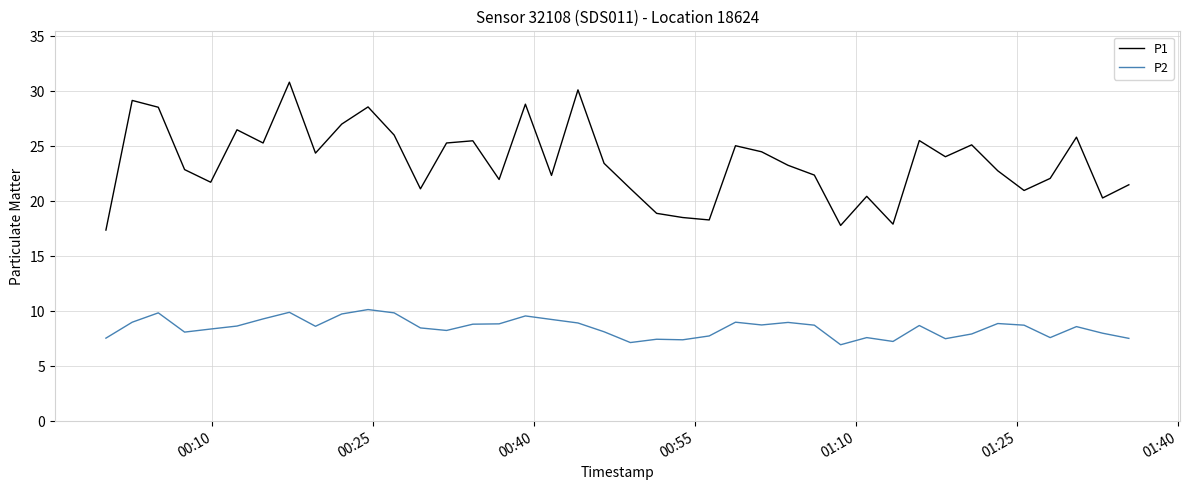

Which series has the widest spread of values?

P1